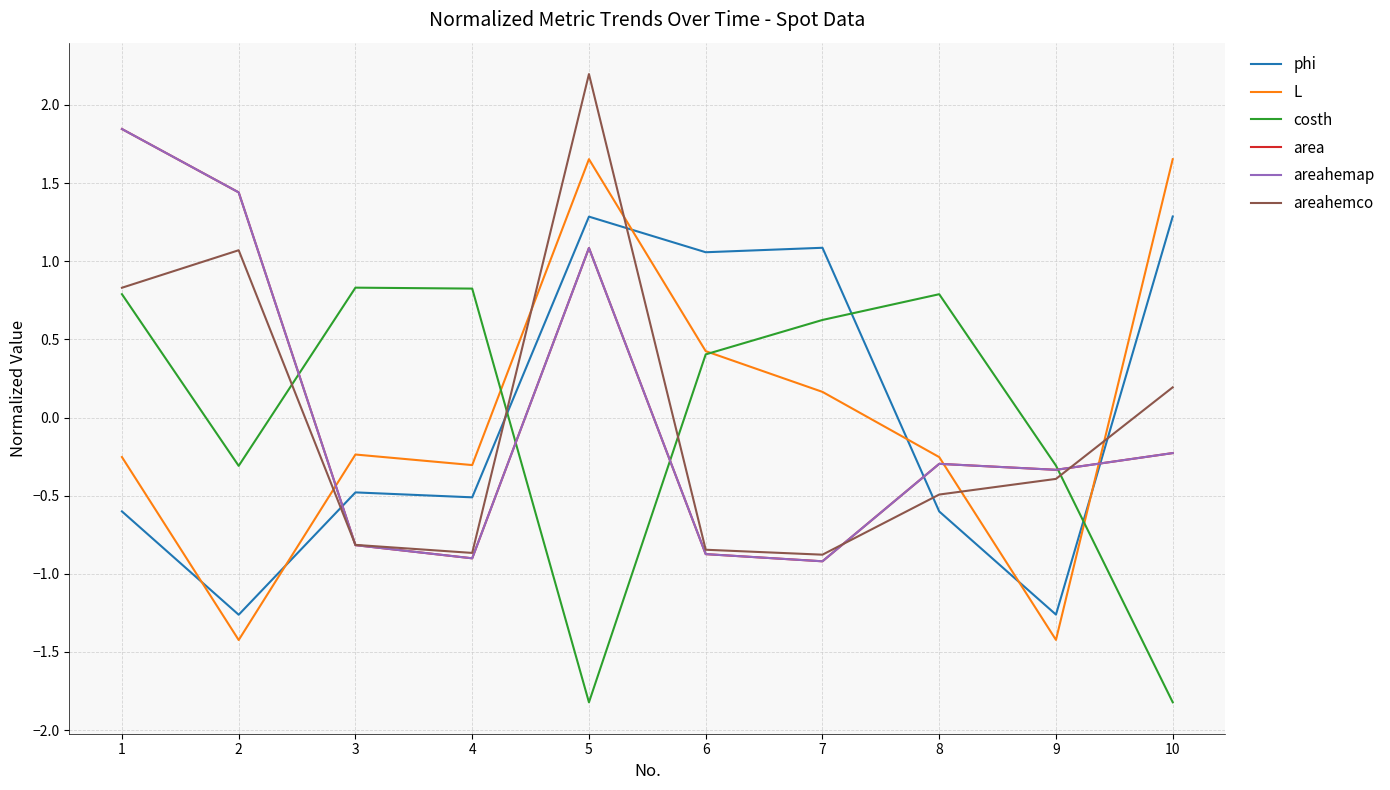

Is the value of phi at 4 greater than the value of costh at 8?

No